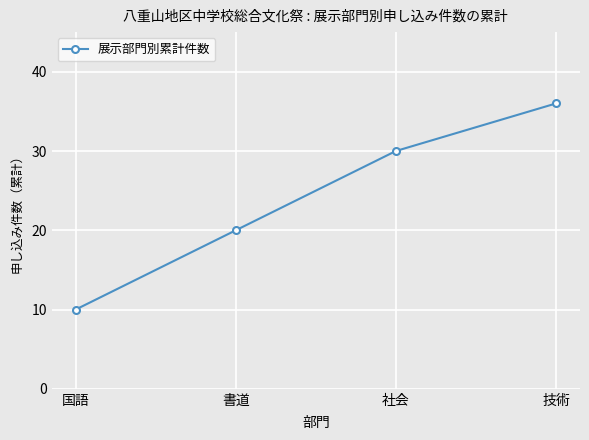

Which category has the highest value across all series?

技術